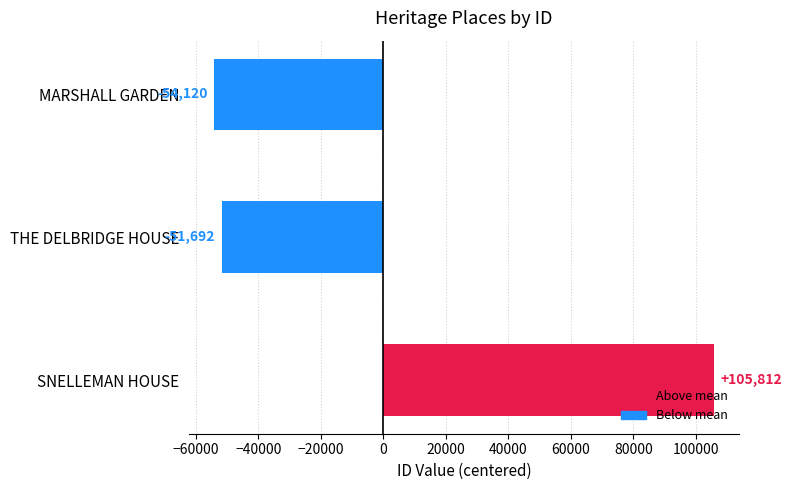

What is the approximate value at MARSHALL GARDEN?

-54120